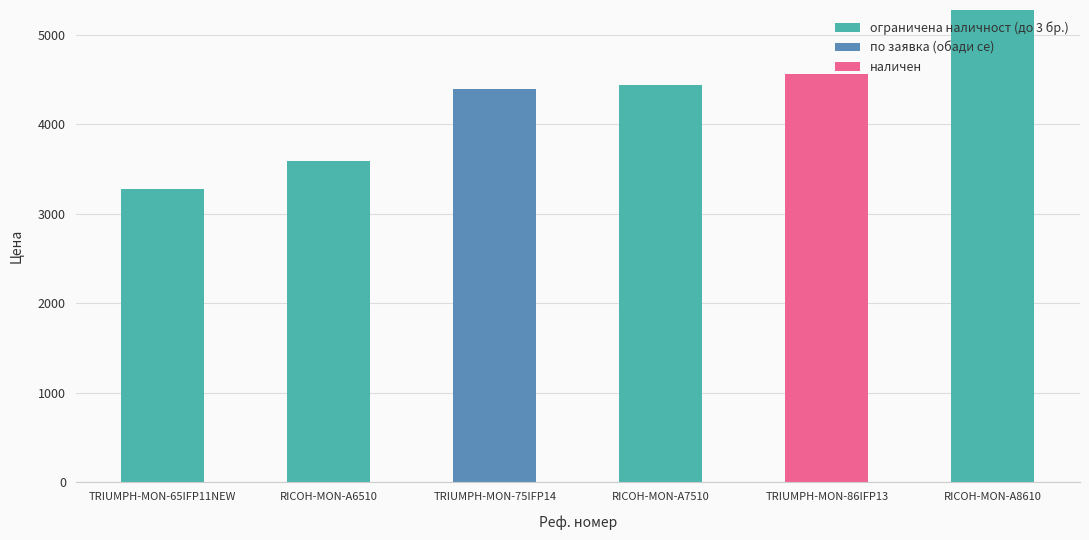

What is the highest value of the ограничена наличност (до 3 бр.) series?

5280.0